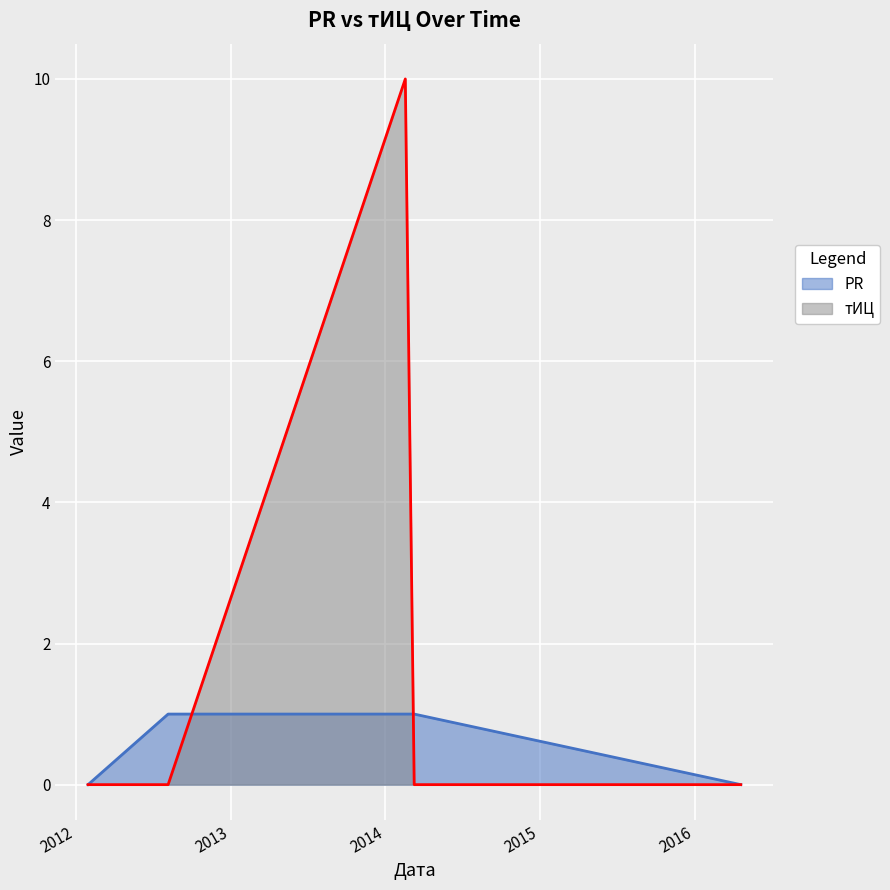

Reading left to right, list all the values displayed in this chart.

PR: 2012-01-30=0	2012-08-06=1	2014-02-17=1	2014-03-10=1	2016-04-19=0
тИЦ: 2012-01-30=0	2012-08-06=0	2014-02-17=10	2014-03-10=0	2016-04-19=0